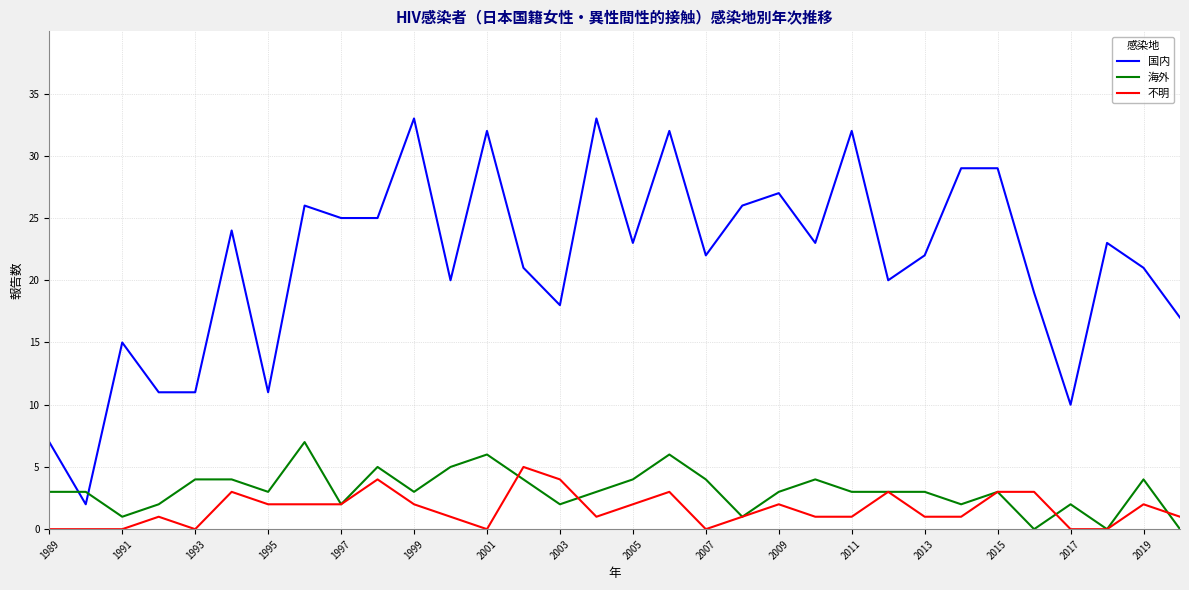

True or false: 不明 and 国内 intersect in this chart.

False